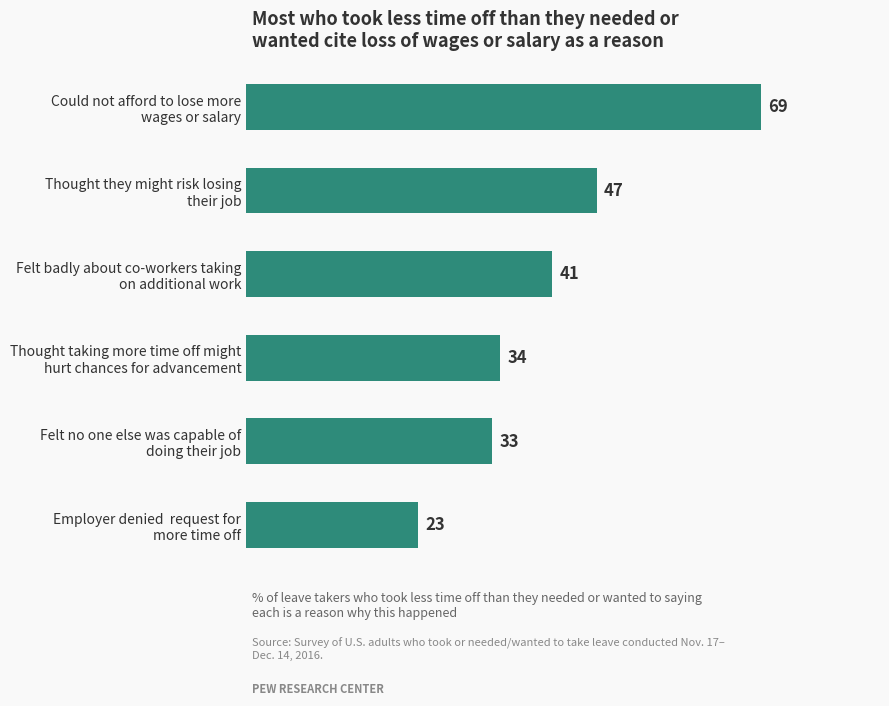

What is the smallest value displayed?

23